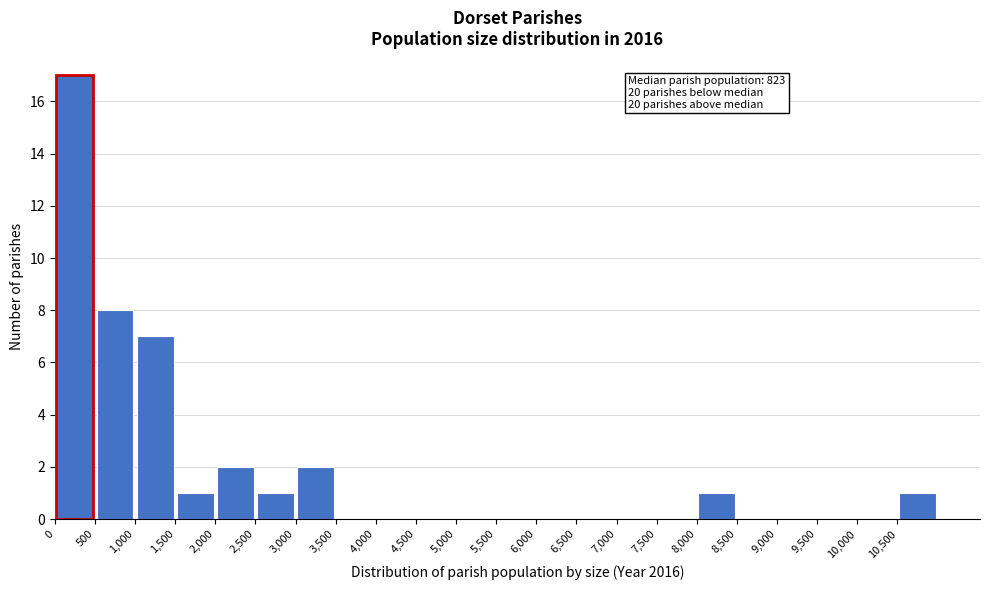

Which range on the x-axis has the tallest bar?

0 to 500